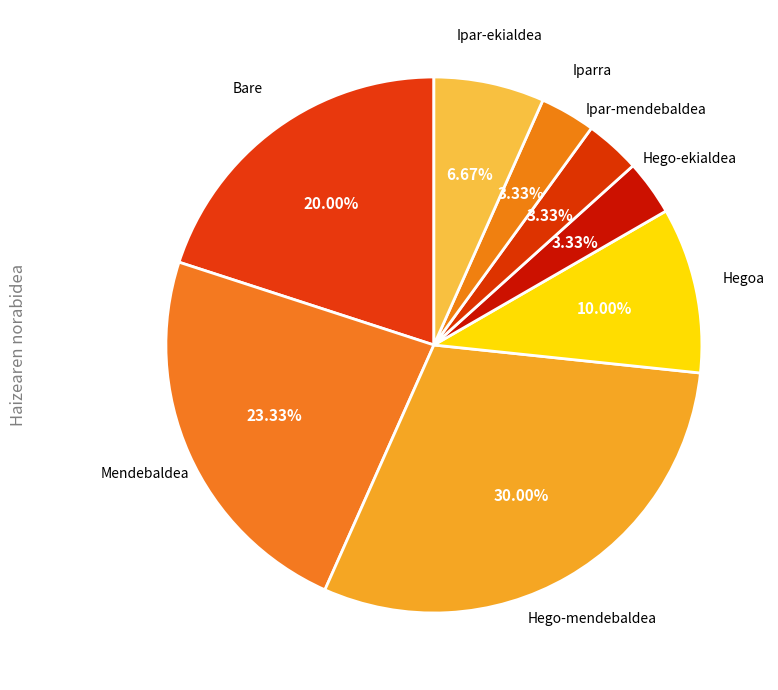

Rank the categories by value from highest to lowest.

Hego-mendebaldea, Mendebaldea, Bare, Hegoa, Ipar-ekialdea, Hego-ekialdea, Ipar-mendebaldea, Iparra